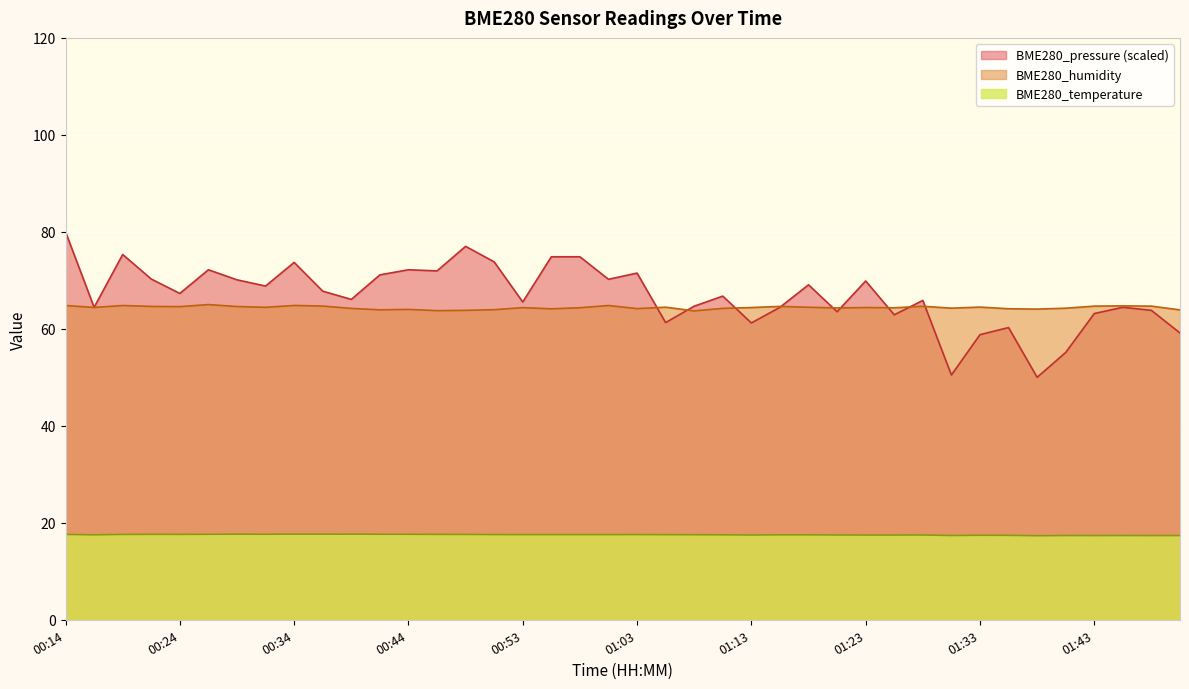

What is the difference between the BME280_pressure values at 01:30 and 01:40?

4.6